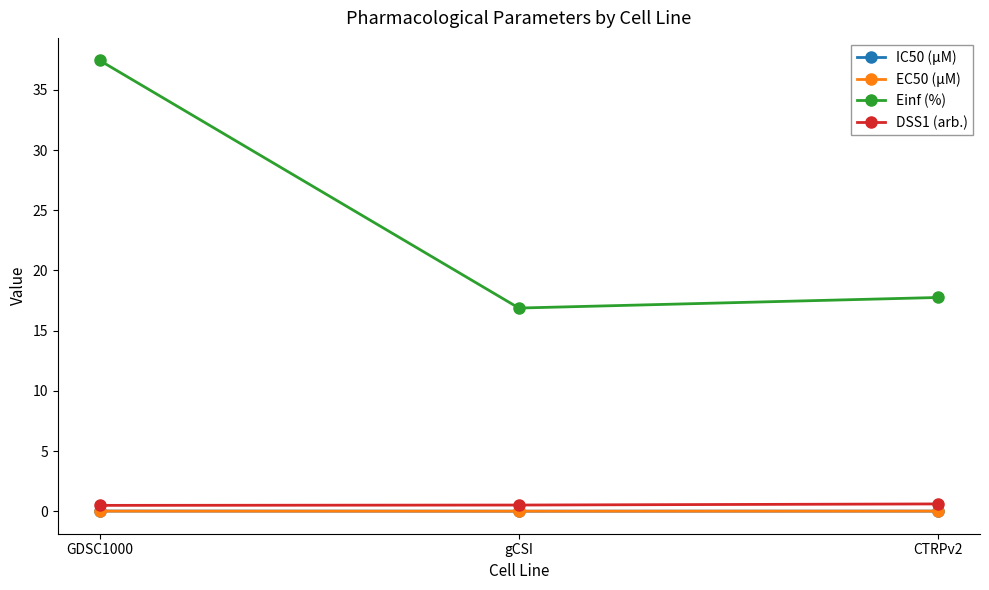

What is the minimum value for Einf (%)?

16.9